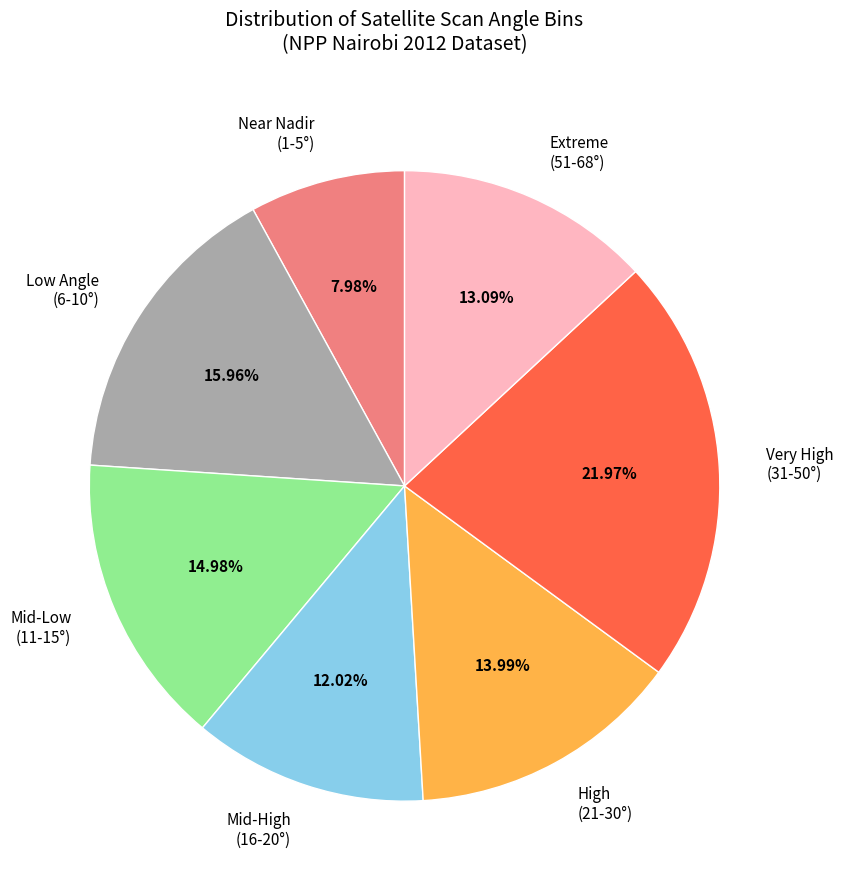

What is the ratio of the value at High (21-30°) to the value at Mid-High (16-20°)?

1.2